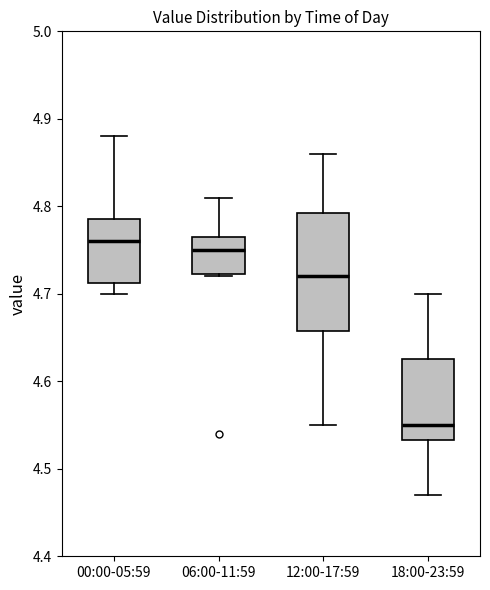

Which box's median line is the lowest?

18:00-23:59